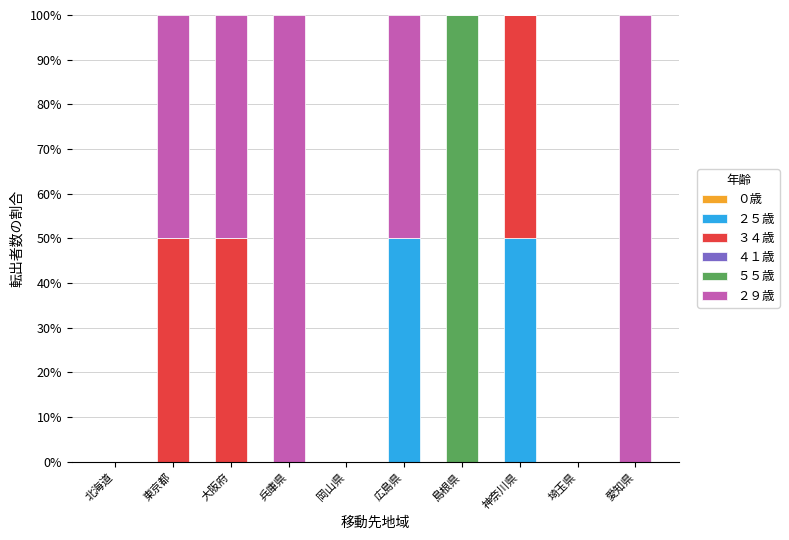

Count the number of data series in this chart.

4